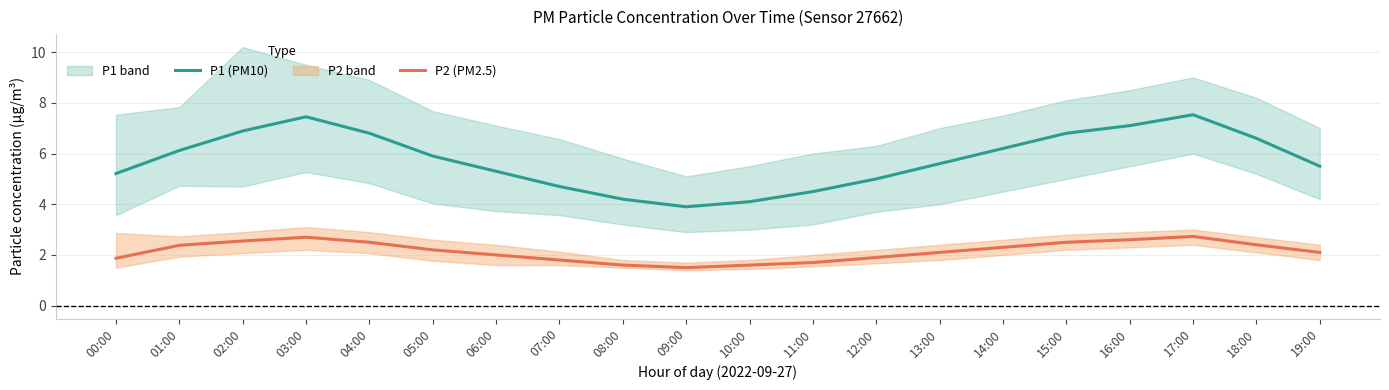

True or false: P2 (PM2.5) and P1 (PM10) intersect in this chart.

False